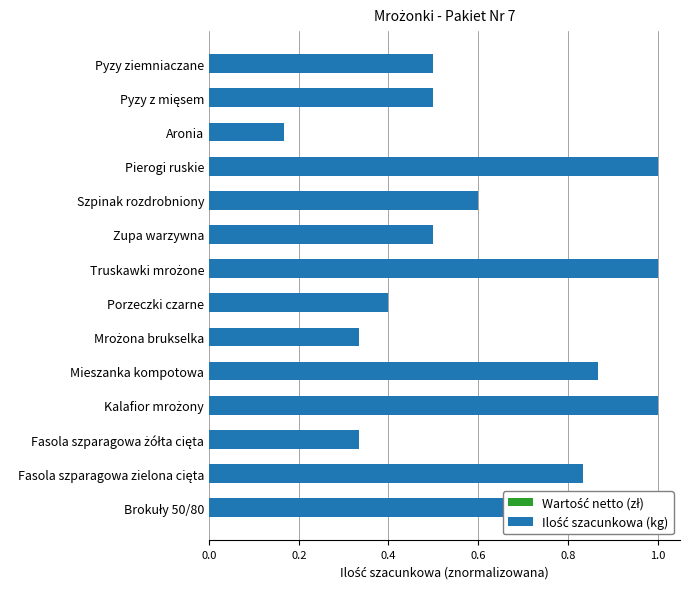

Between Porzeczki czarne and Mieszanka kompotowa, which is larger?

Mieszanka kompotowa